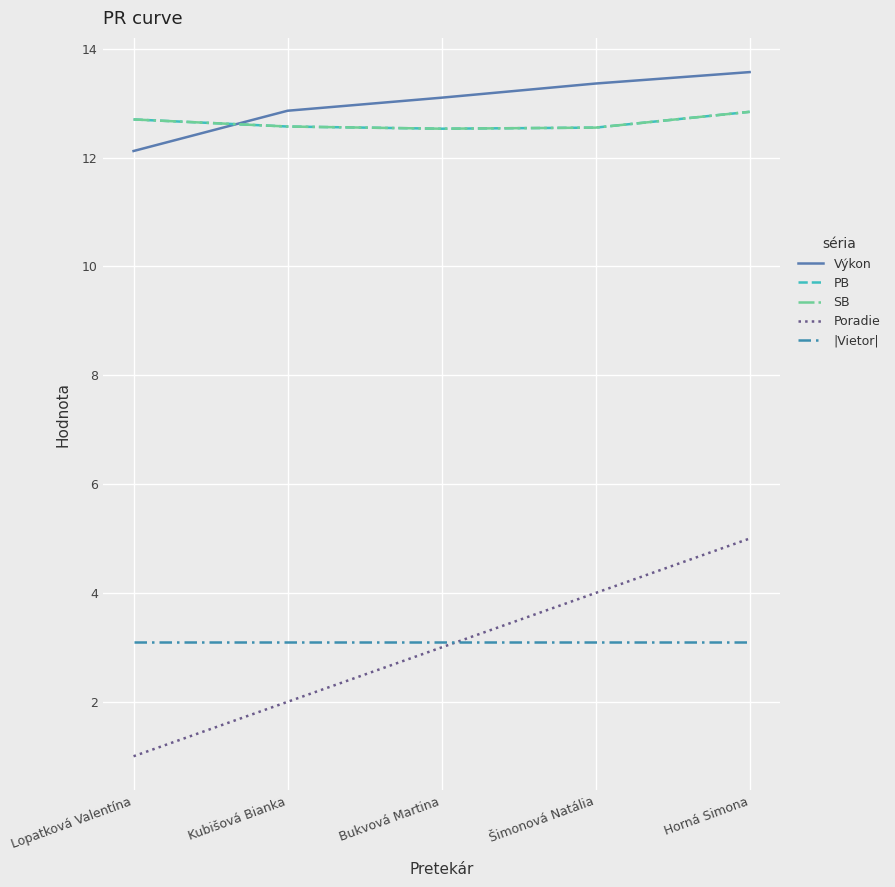

How many times do Výkon and SB cross each other?

1